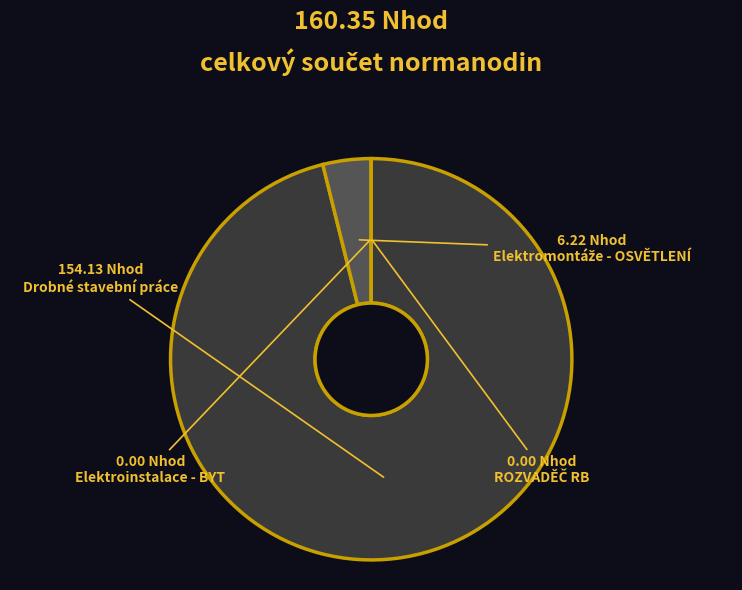

What is the total percentage of Elektroinstalace - BYT and Drobné stavební práce?

96.1%